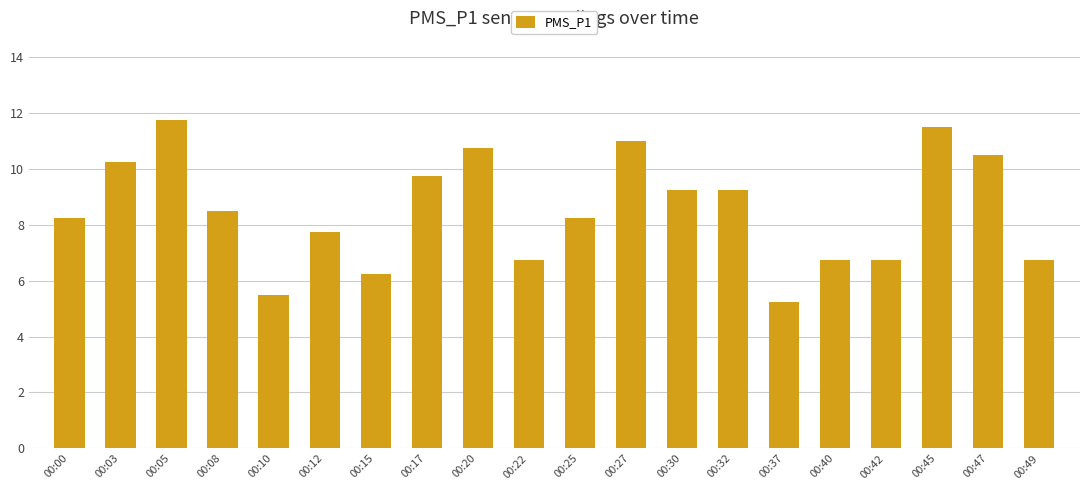

What is the value of the 16th bar from the left?

6.8